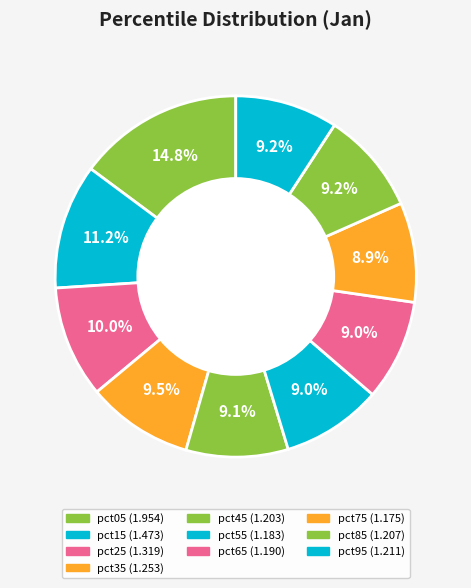

What is the change in value from pct25 to pct65?

-0.1